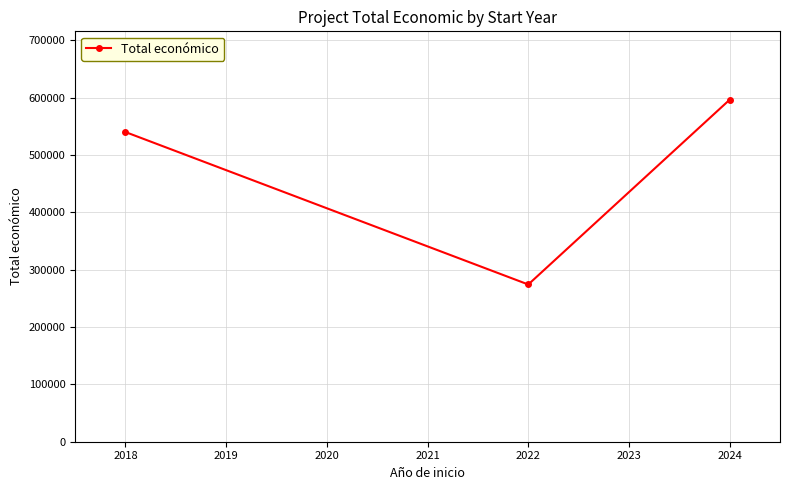

True or false: the data shows 188487 at 2018.

False